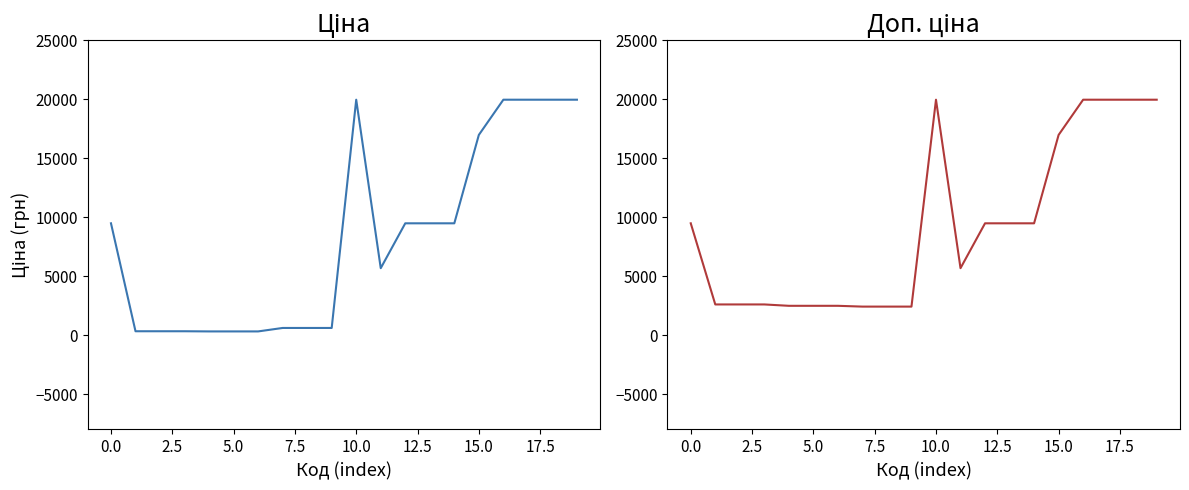

Between 7.5 and 11, which is larger?

11